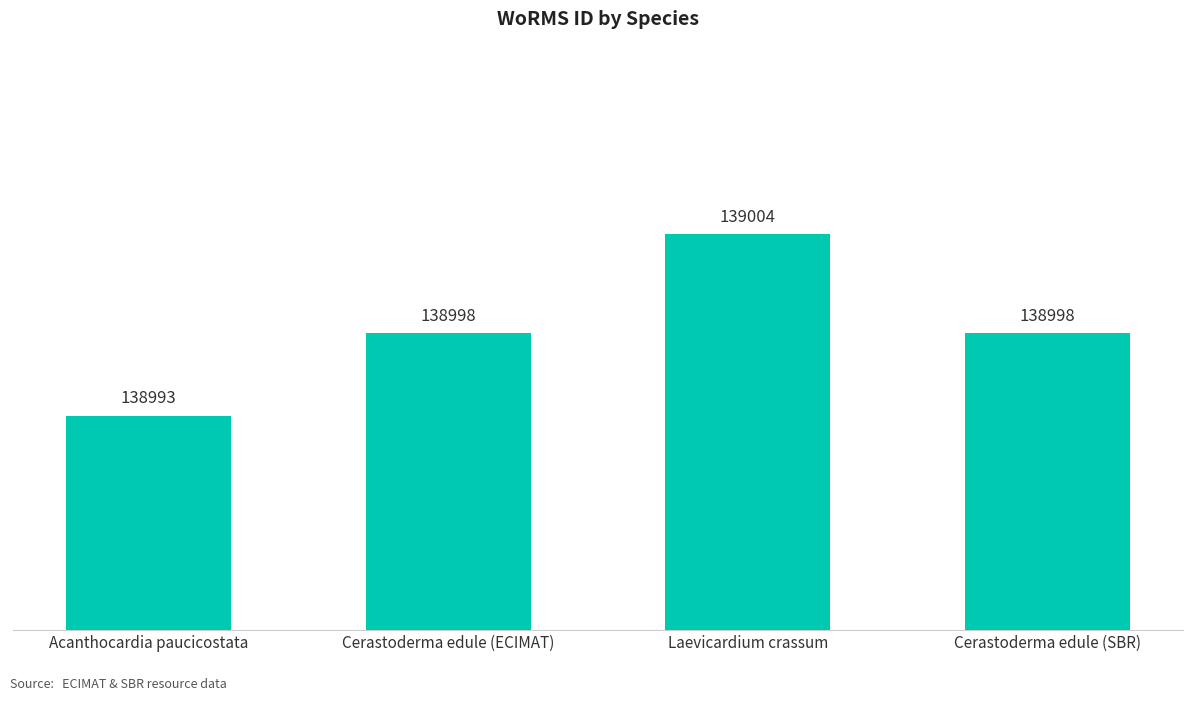

What is the average value?

138998